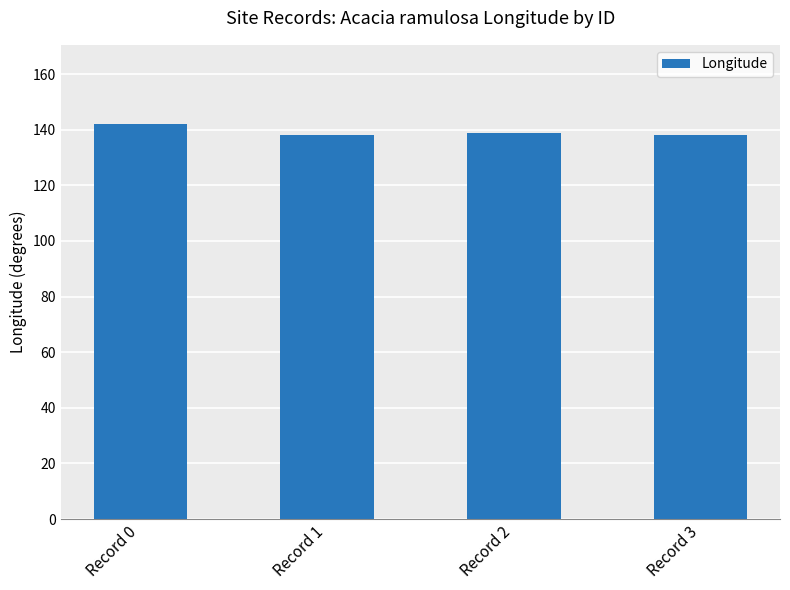

At which category does the chart reach its peak across all series?

Record 0